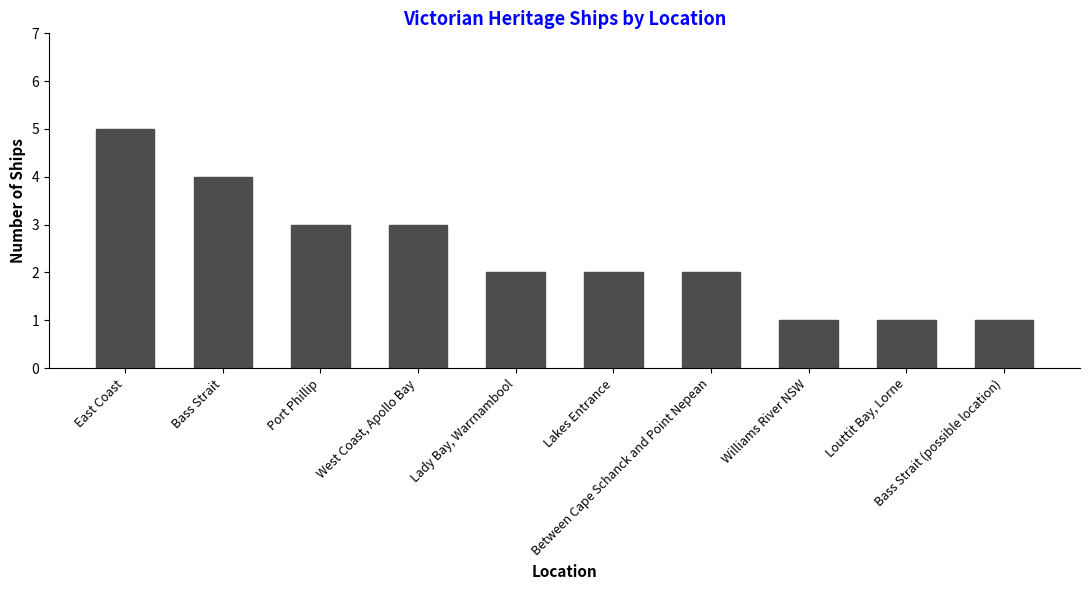

Is it true that the value at Lady Bay, Warrnambool is 2?

True